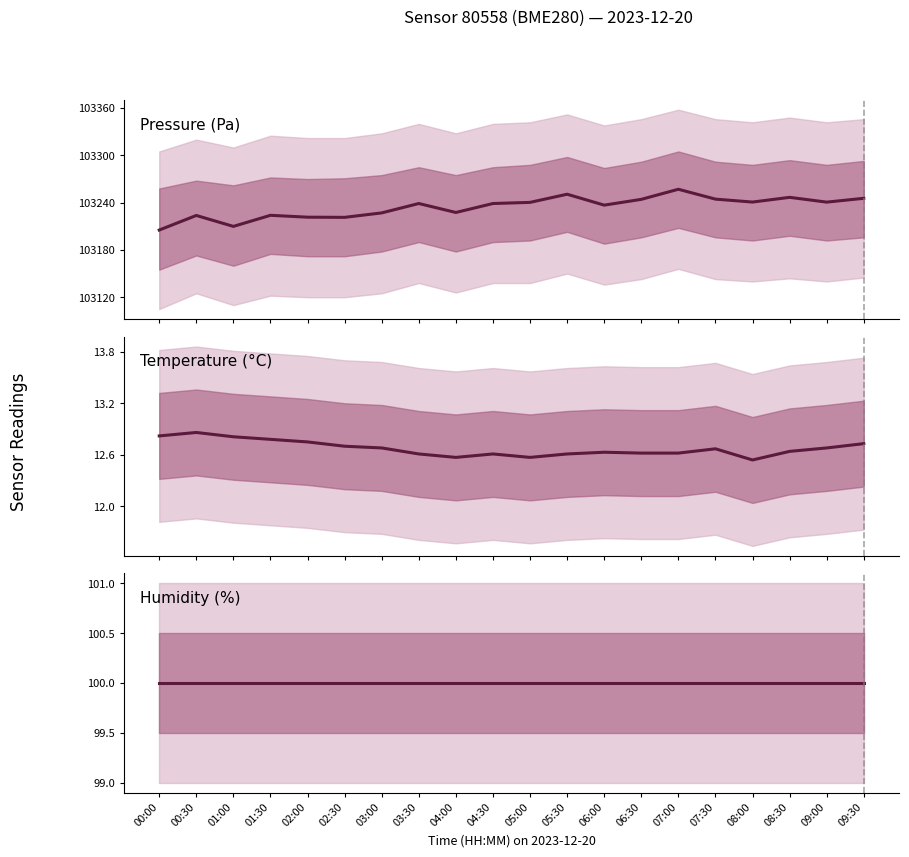

How many interior local valleys does the pressure series have?

6